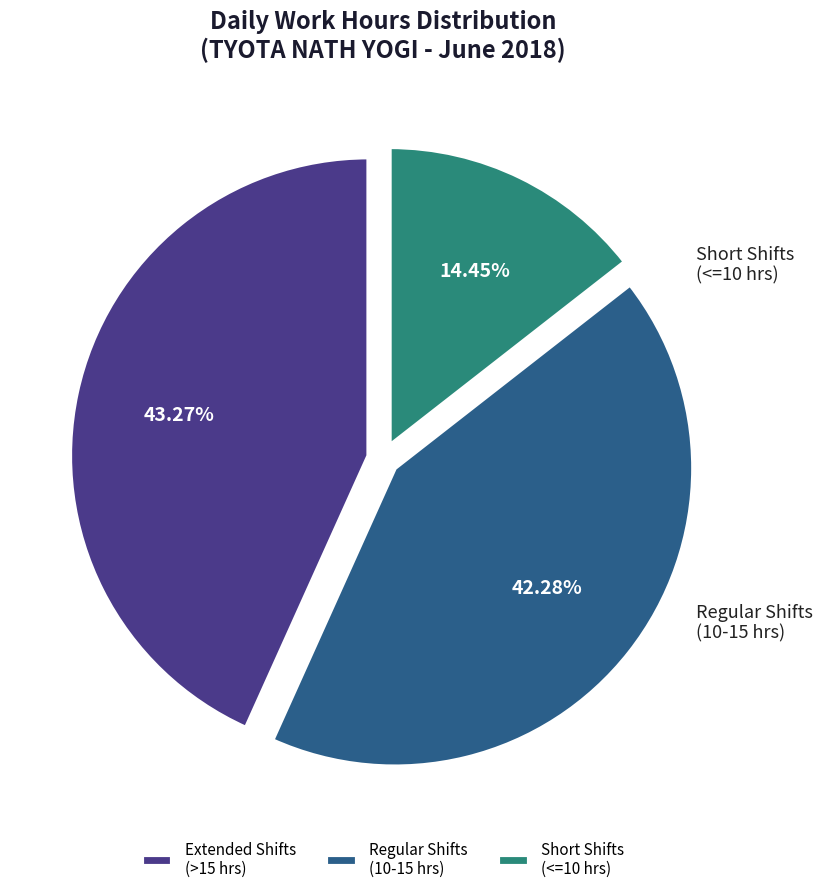

Does any single category account for the majority?

No